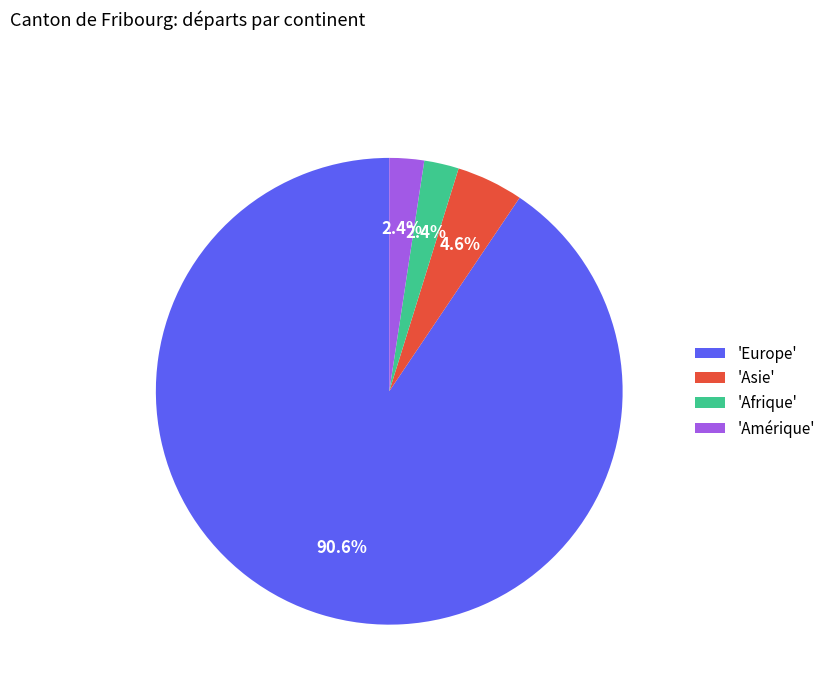

Combined, what portion of the pie is 'Amérique' and 'Europe'?

93.0%